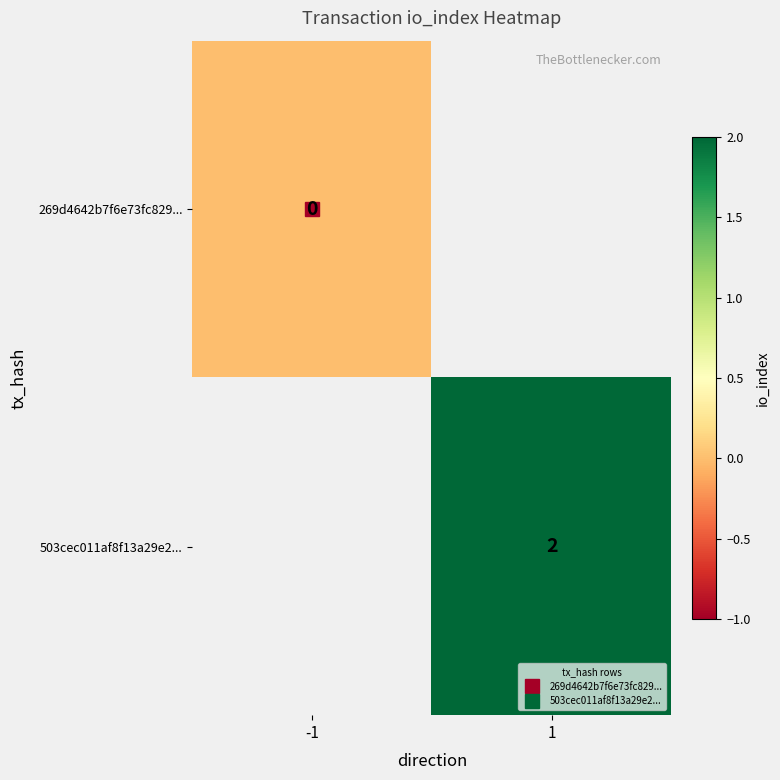

How many series are shown in this chart?

2